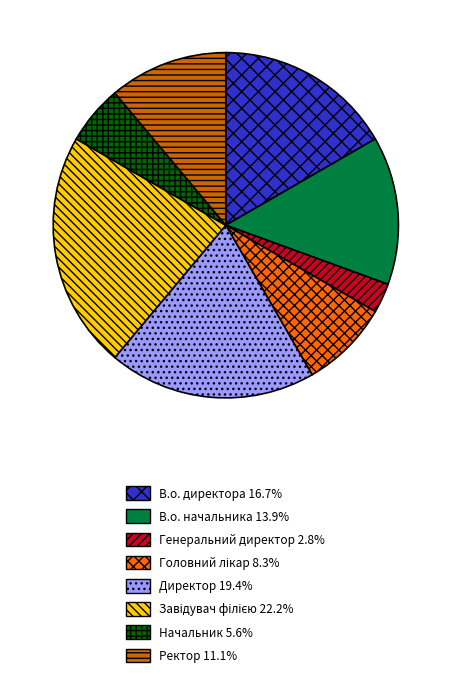

Is it true that В.о. директора is 24% of the pie?

False